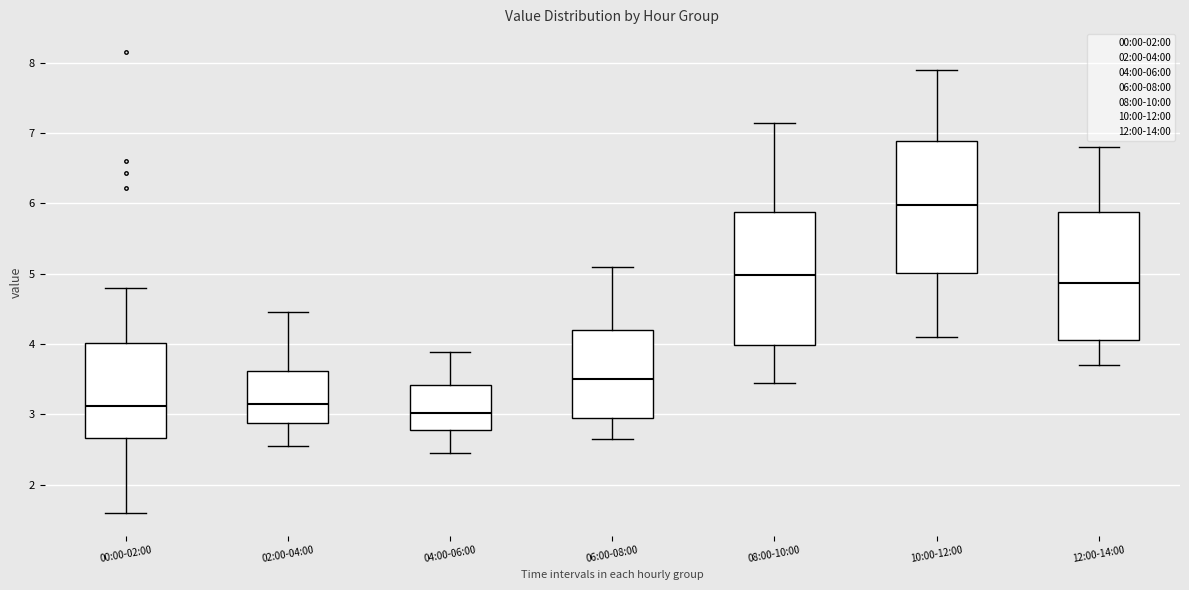

Reading left to right, read every box against the y-axis: the position of its median line, the range the box covers, and the ends of its whiskers. The values are not printed on the chart, so give them approximately, as read against the axis.

00:00-02:00: median 3.1, box 2.7 to 4.0, whiskers 1.6 to 4.8
02:00-04:00: median 3.2, box 2.9 to 3.6, whiskers 2.6 to 4.5
04:00-06:00: median 3.0, box 2.8 to 3.4, whiskers 2.5 to 3.9
06:00-08:00: median 3.5, box 2.9 to 4.2, whiskers 2.7 to 5.1
08:00-10:00: median 5.0, box 4.0 to 5.9, whiskers 3.5 to 7.2
10:00-12:00: median 6.0, box 5.0 to 6.9, whiskers 4.1 to 7.9
12:00-14:00: median 4.9, box 4.1 to 5.9, whiskers 3.7 to 6.8